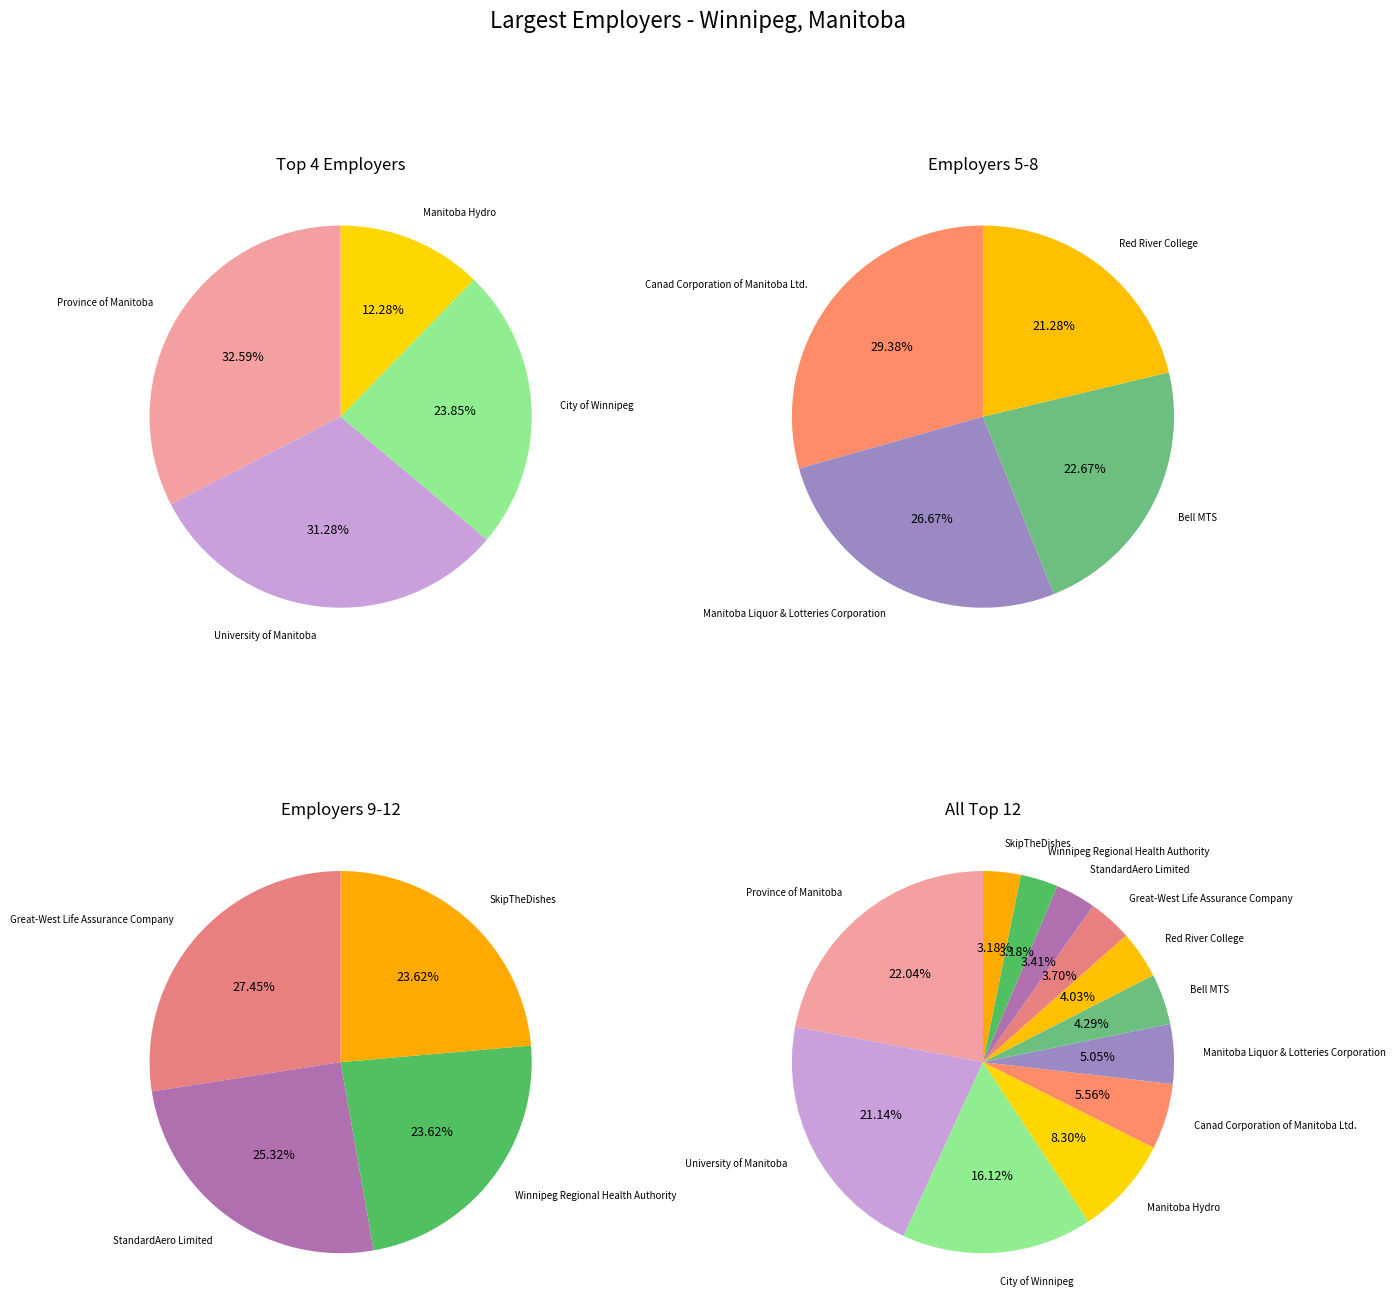

Which slice is the largest?

Province of Manitoba